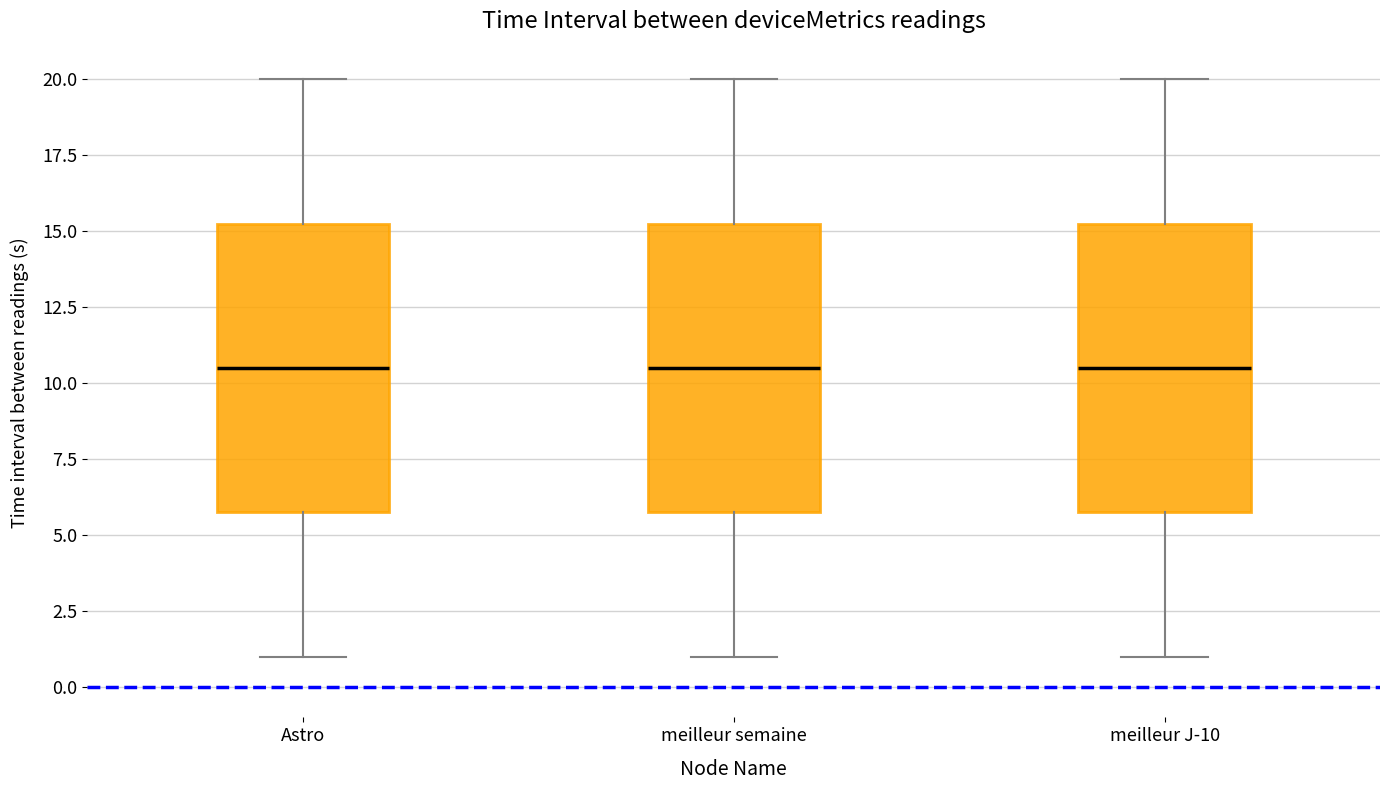

Where is the lower edge of the box for meilleur semaine on the y-axis? The values are not printed on the chart, so give them approximately, as read against the axis.

6.0